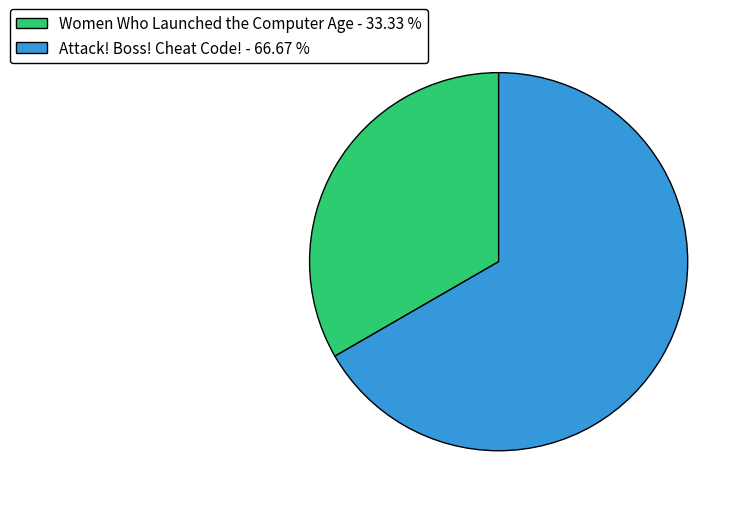

Is there any slice that represents more than half of the pie?

Yes